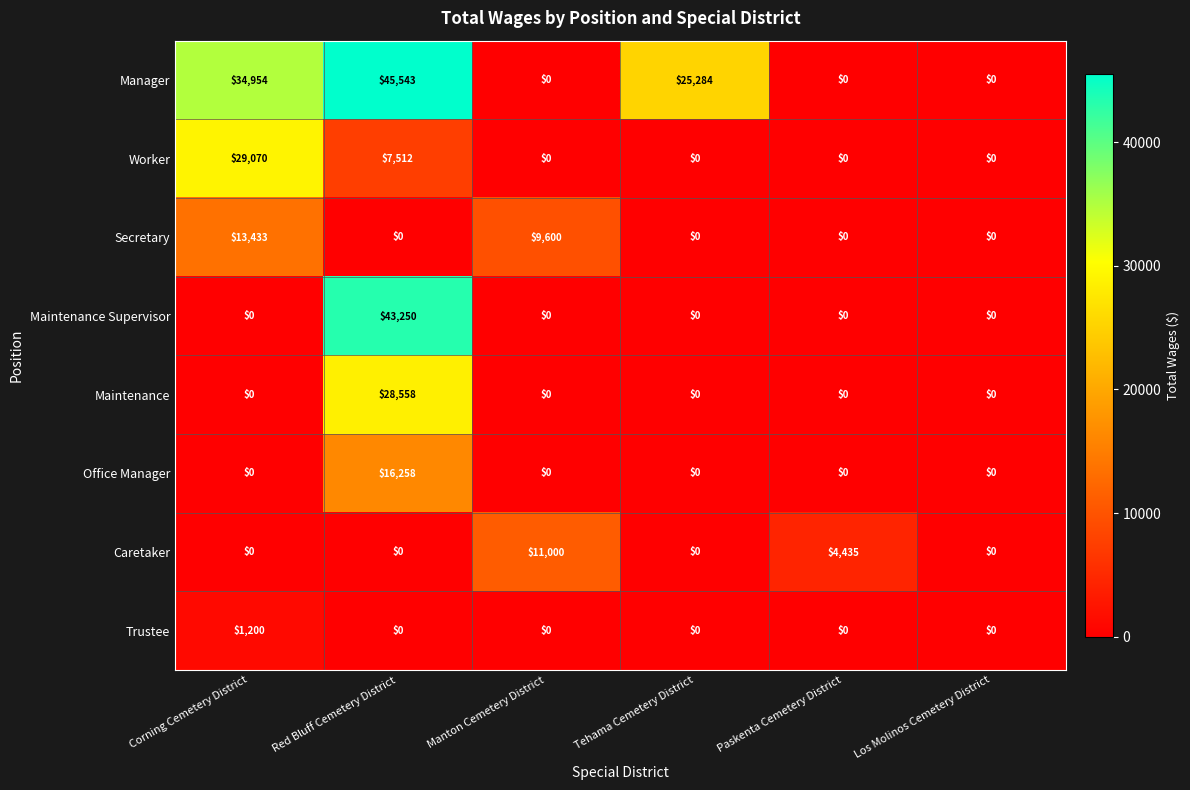

Which series changed the most between Red Bluff Cemetery District and Los Molinos Cemetery District?

Manager